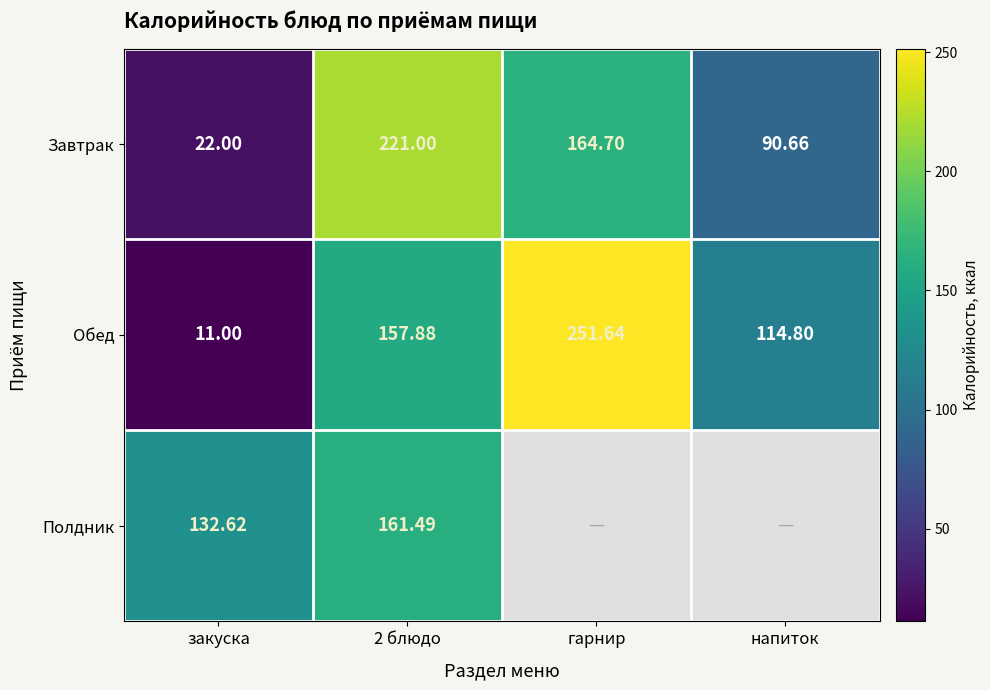

Which series changed the most between закуска and напиток?

Обед